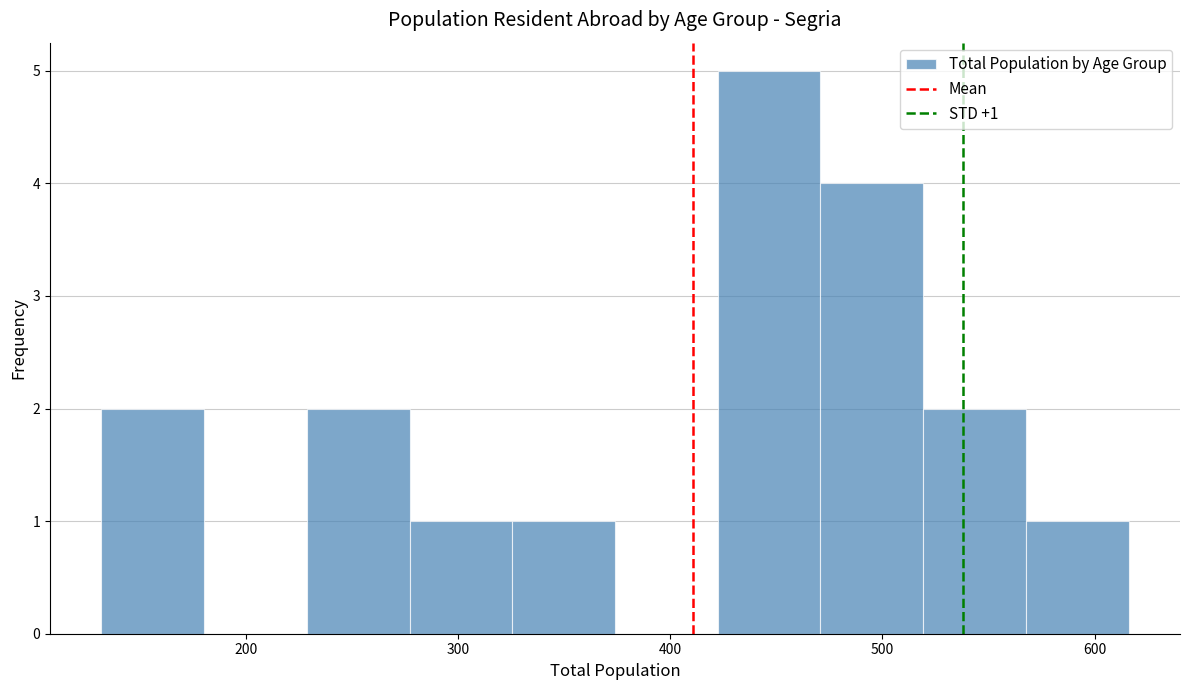

Over which range of the x-axis is the bar tallest?

420 to 470